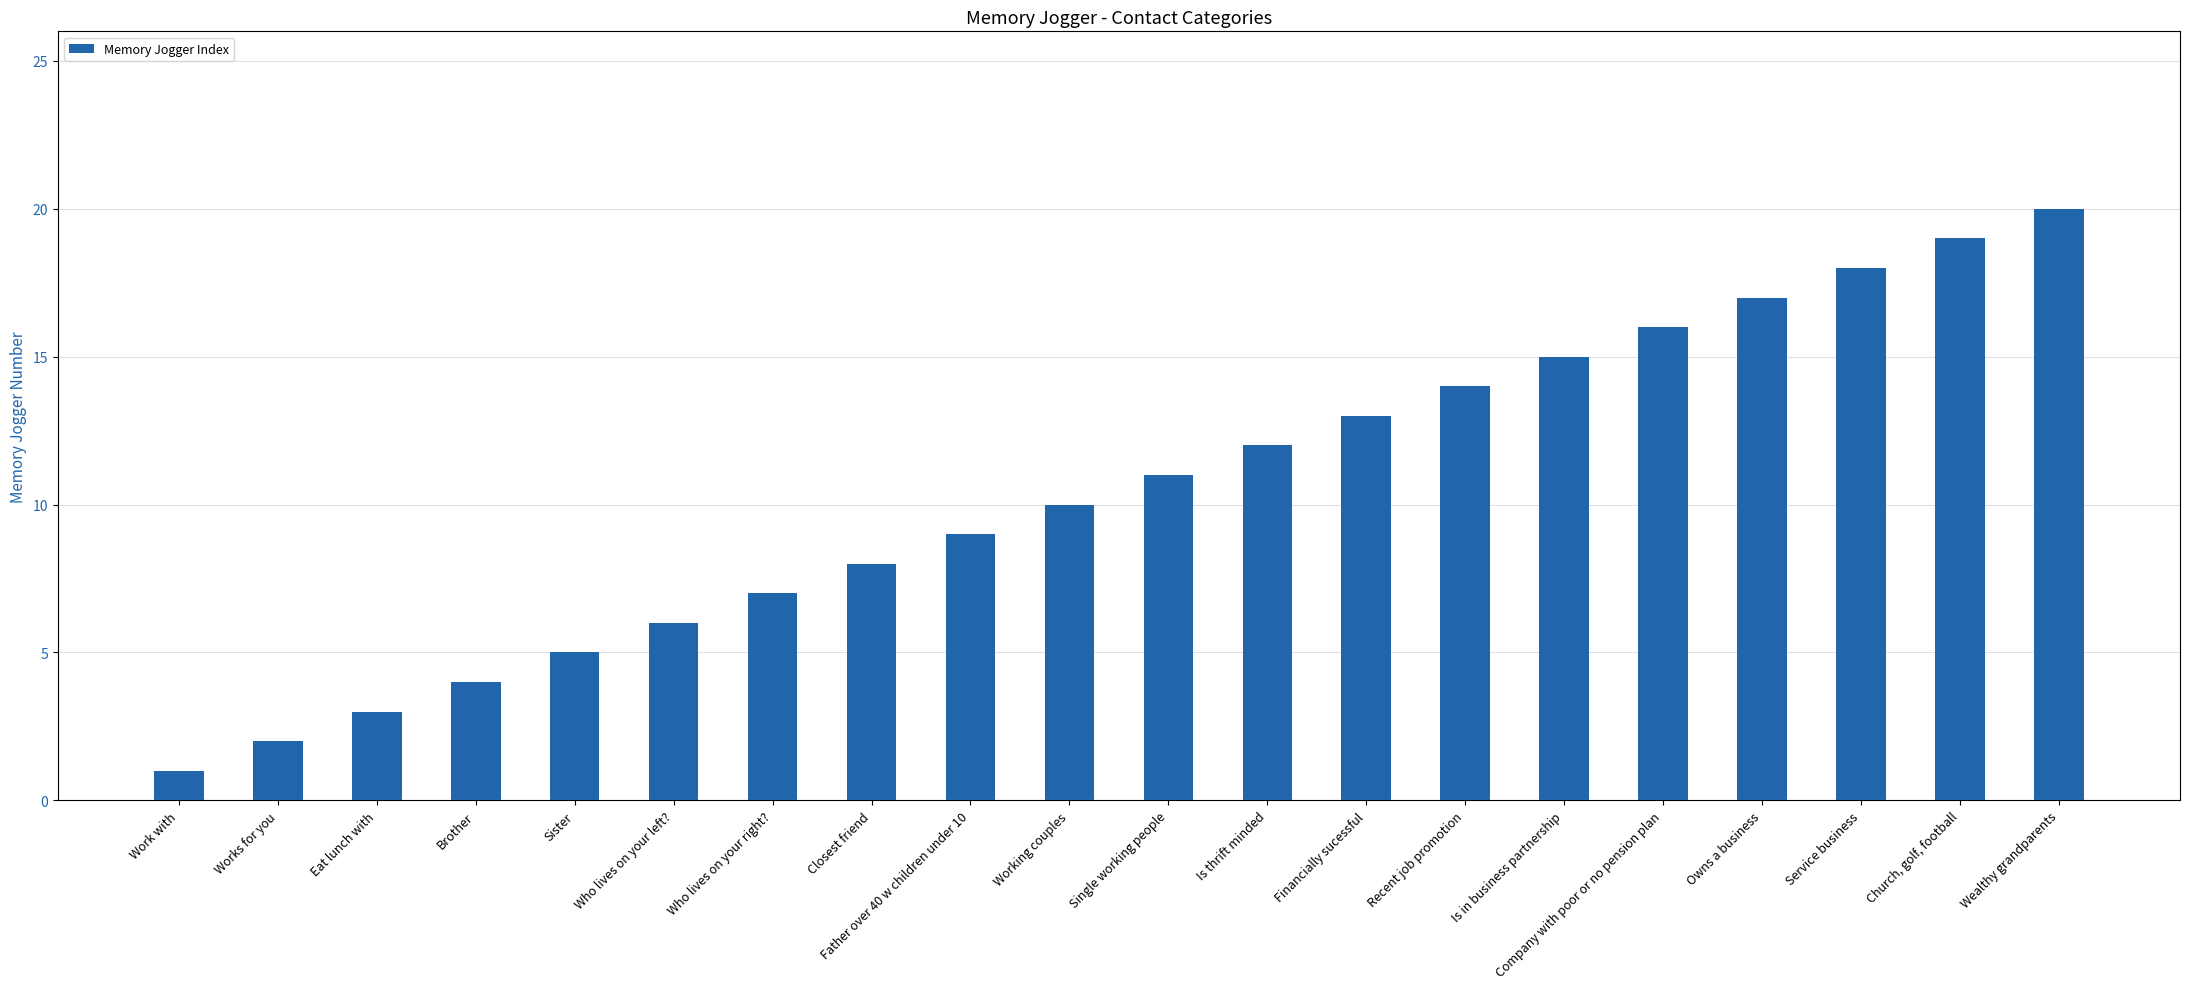

What is the change in value from Work with to Working couples?

+9